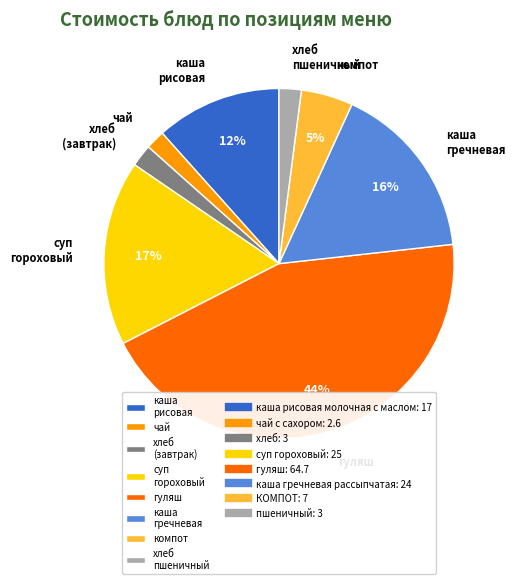

Combined, do компот and чай account for over 50%?

No